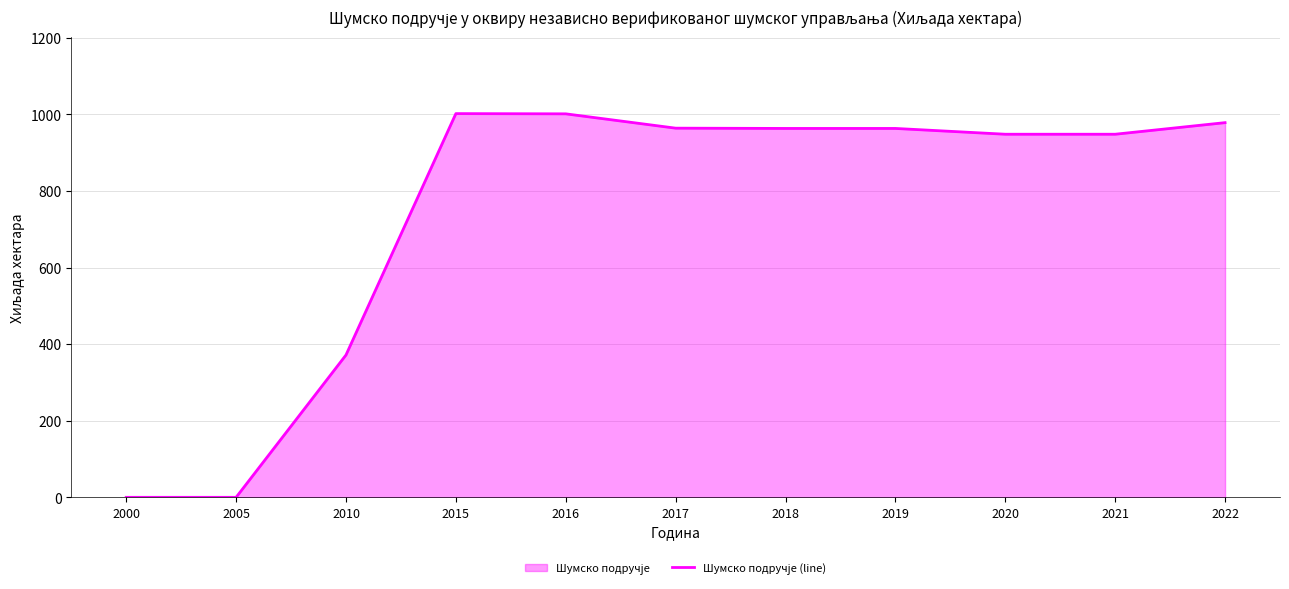

True or false: the data shows 948.1 at 2021.

True